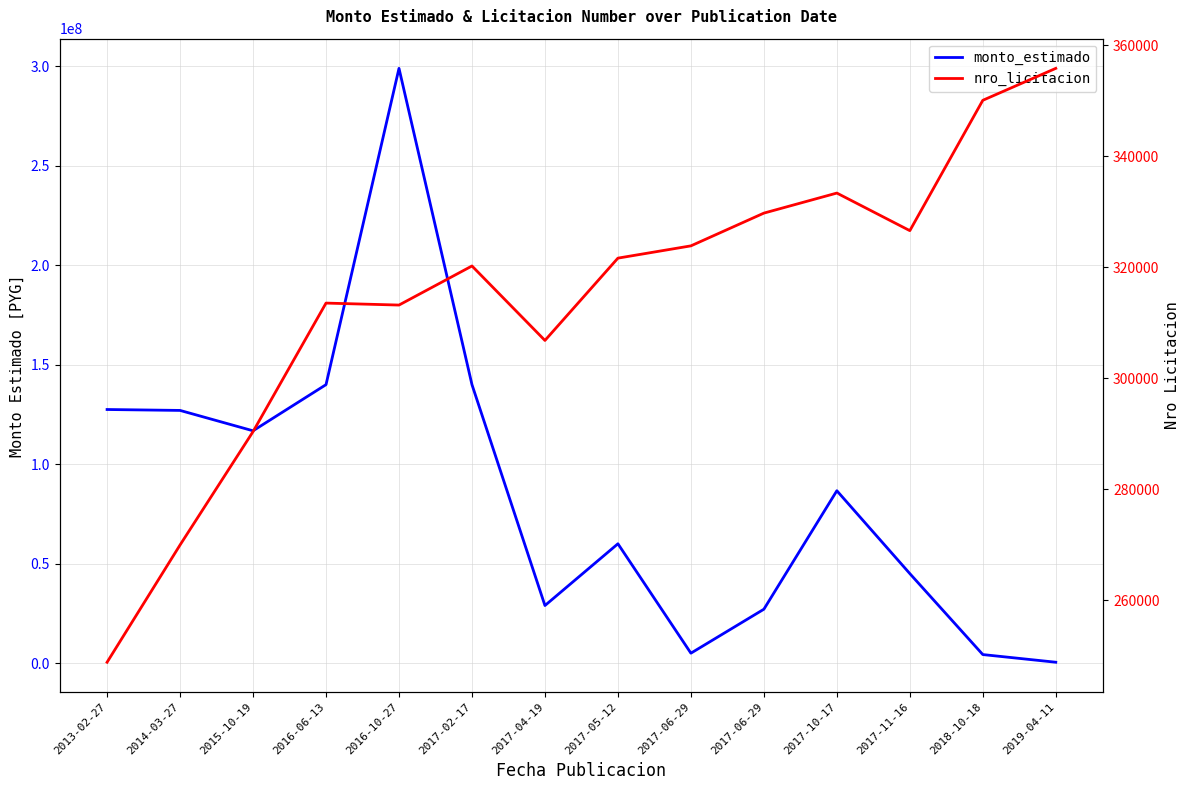

Rank the series at 2013-02-27 from lowest to highest value.

nro_licitacion, monto_estimado